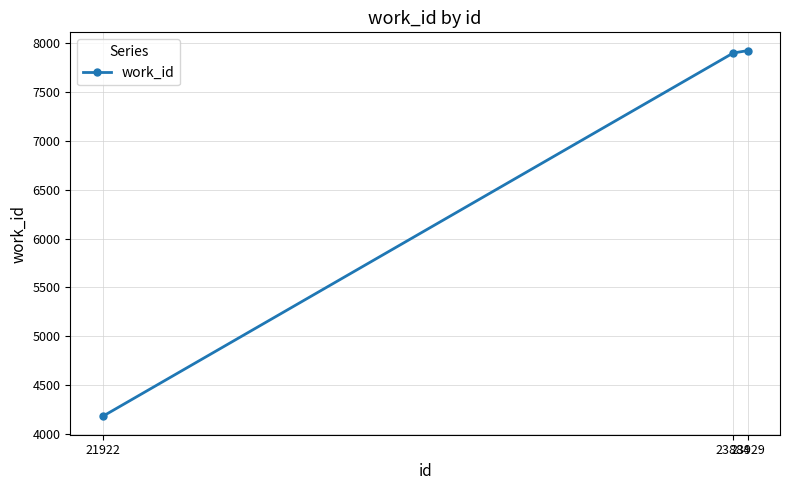

The value at 21922 is 2127. True or false?

False